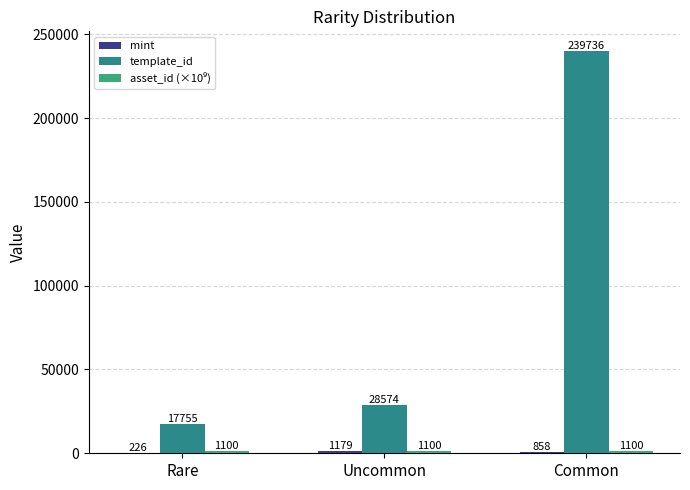

Reading left to right, what are all the values shown in this chart?

mint: Rare=226.0	Uncommon=1179.0	Common=858.0
template_id: Rare=17755.0	Uncommon=28574.0	Common=239736.0
asset_id (×10⁹): Rare=1099.5	Uncommon=1099.5	Common=1099.6